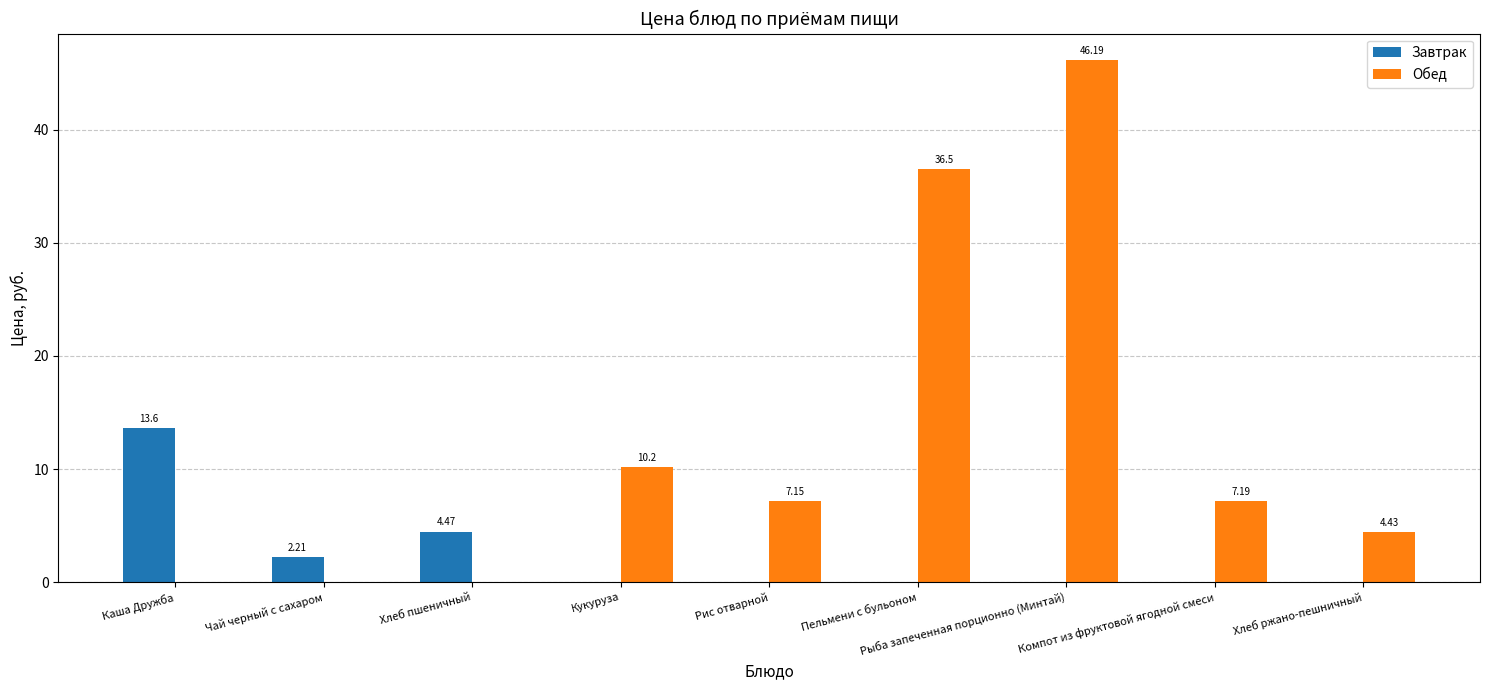

The value of Завтрак at Пельмени с бульоном is -4.4. True or false?

False